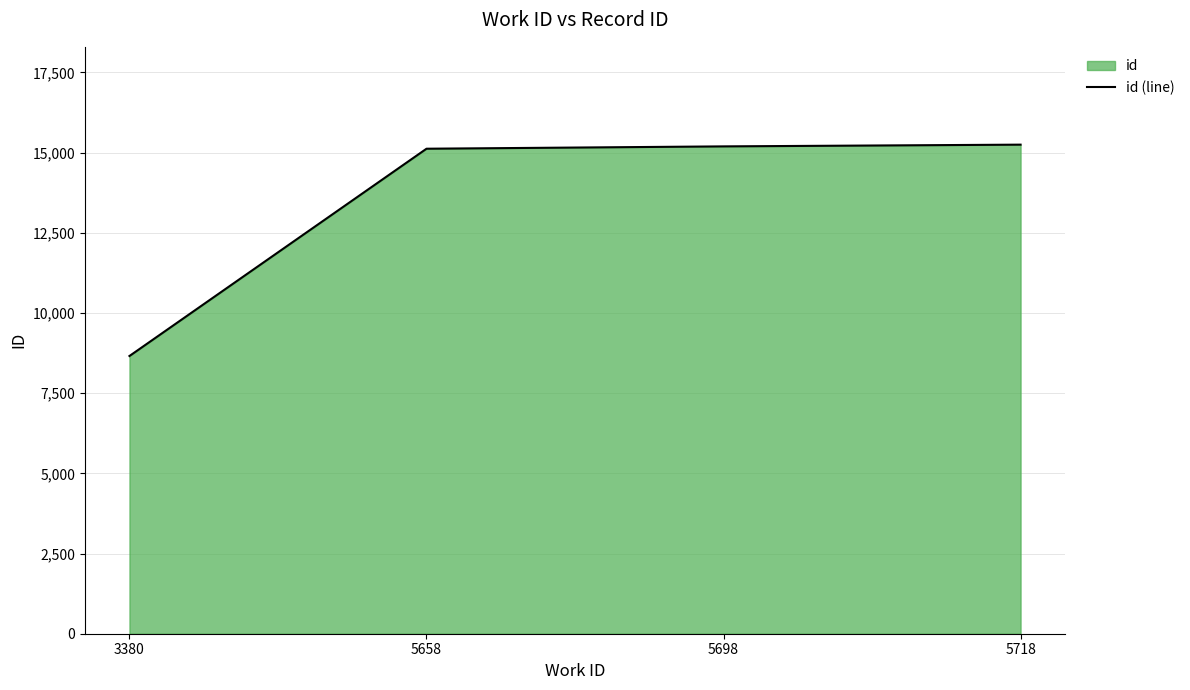

How many values are below 15193?

2